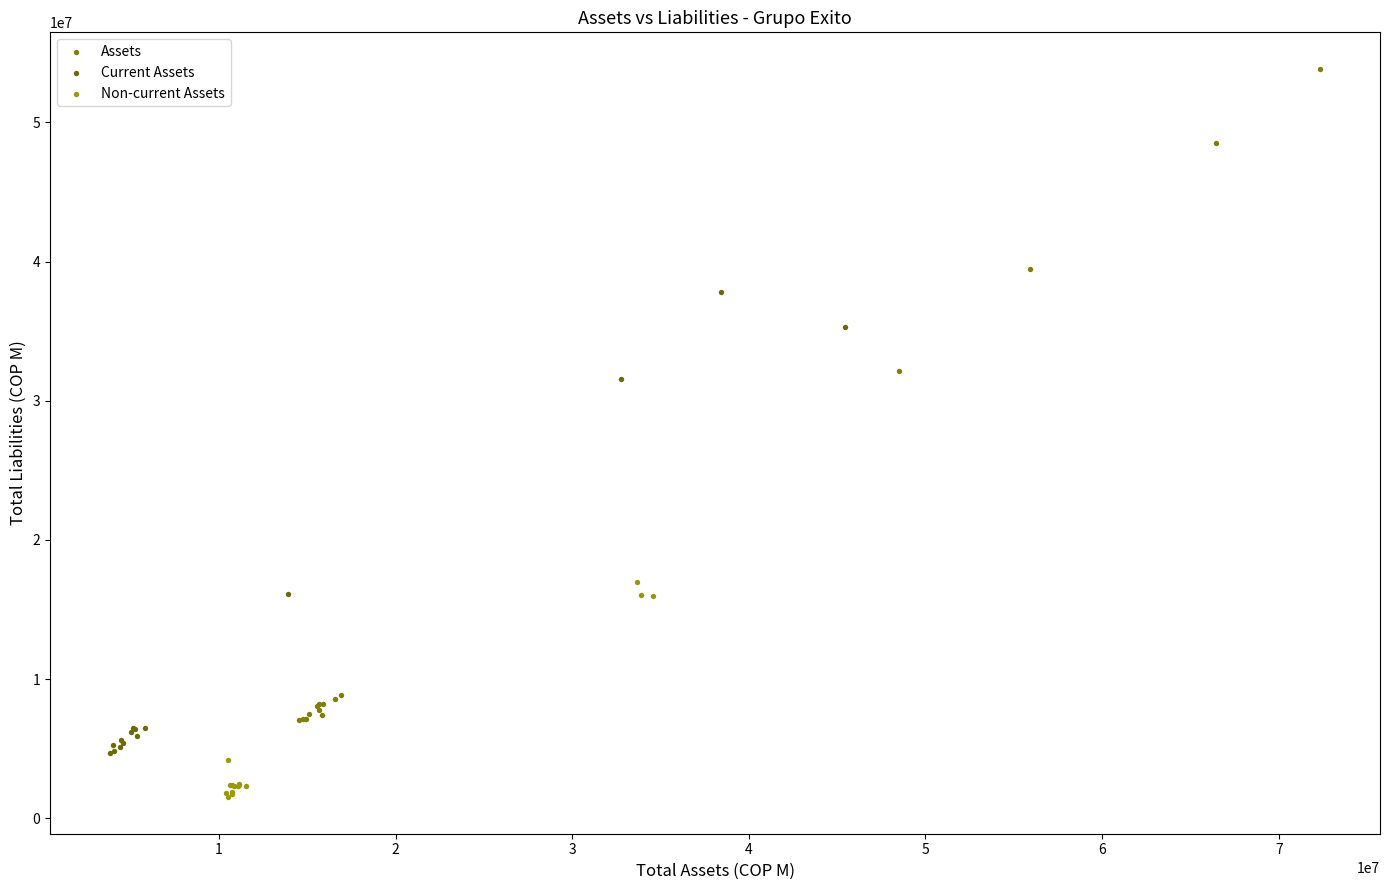

Which series contains the highest Y value?

Assets